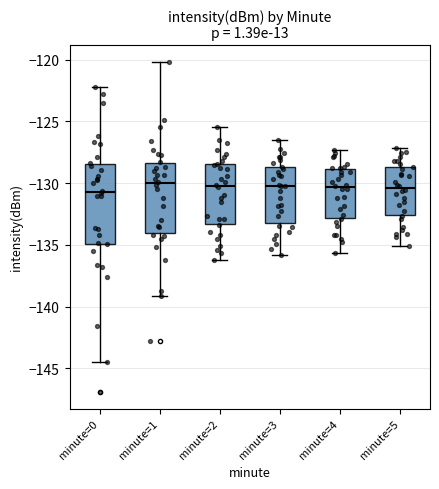

Reading left to right, transcribe this box plot: for each box, give where its median line is, the range the box spans, and where its two whiskers end, as read against the y-axis. The values are not printed on the chart, so give them approximately, as read against the axis.

minute=0: median -130.5, box -135.0 to -128.5, whiskers -144.5 to -122.0
minute=1: median -130.0, box -134.0 to -128.5, whiskers -139.0 to -120.0
minute=2: median -130.0, box -133.5 to -128.5, whiskers -136.0 to -125.5
minute=3: median -130.0, box -133.5 to -128.5, whiskers -136.0 to -126.5
minute=4: median -130.5, box -133.0 to -129.0, whiskers -135.5 to -127.5
minute=5: median -130.5, box -132.5 to -128.5, whiskers -135.0 to -127.0